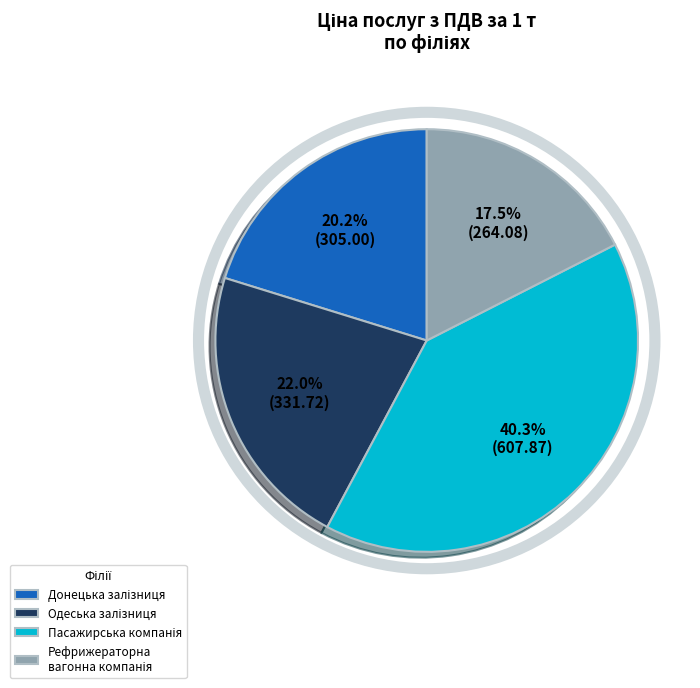

How many slices are in this pie chart?

4